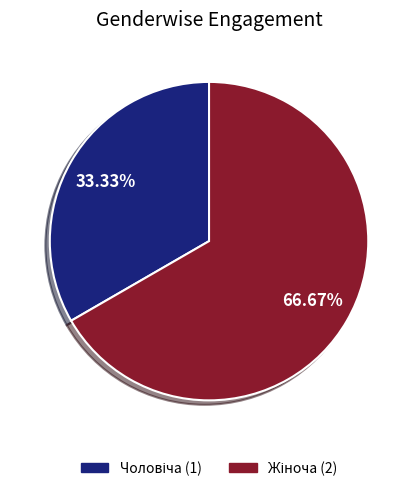

What percentage do Жіноча and Чоловіча together represent?

100.0%